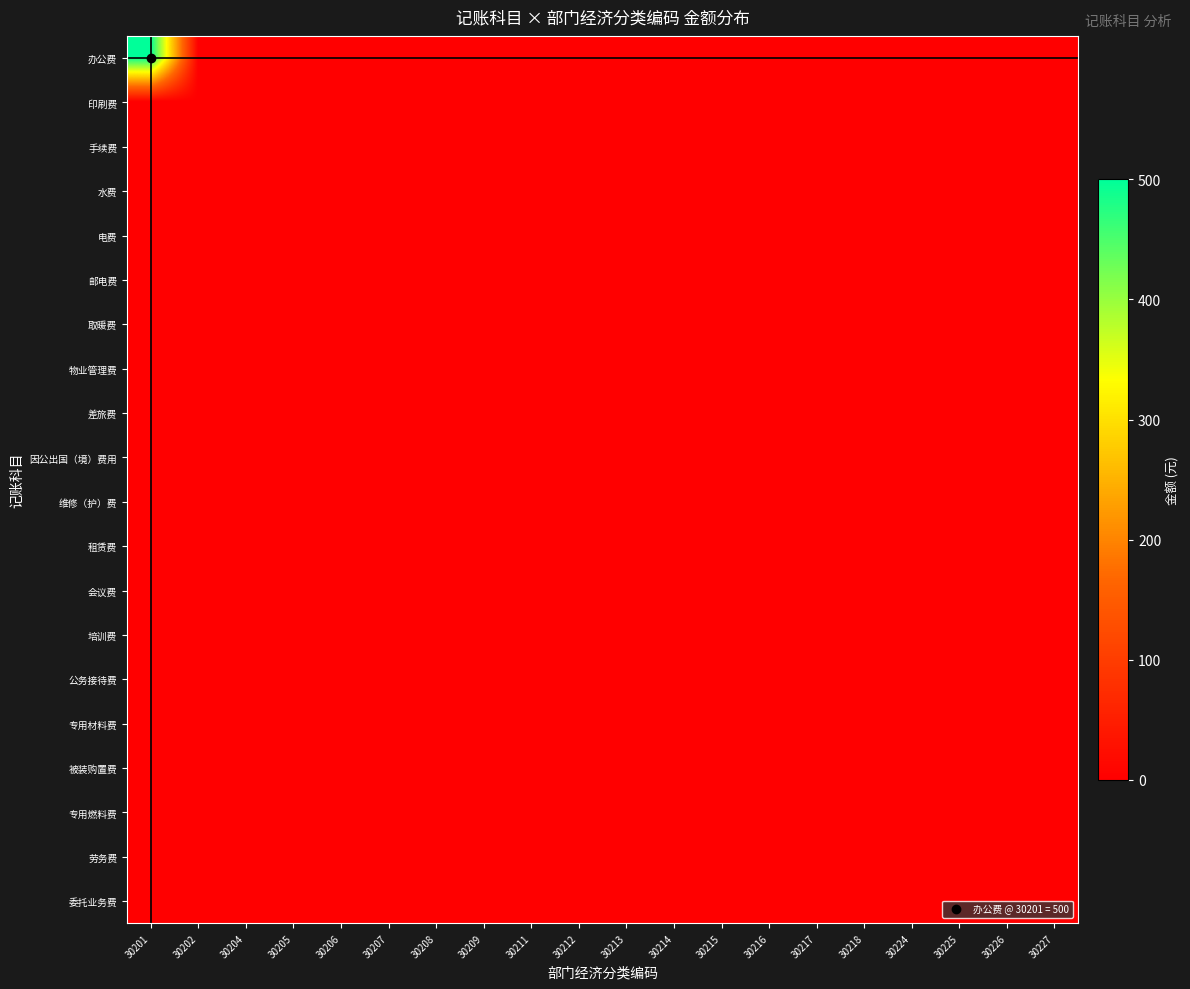

How many distinct data groups are displayed?

20